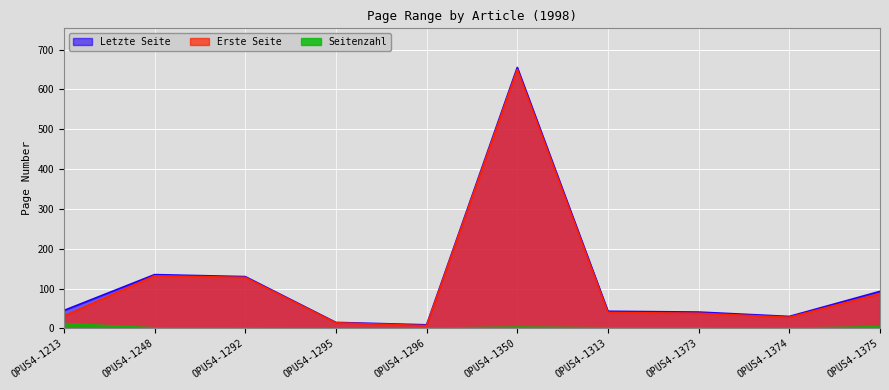

At which category is the sum across all series the highest?

OPUS4-1350